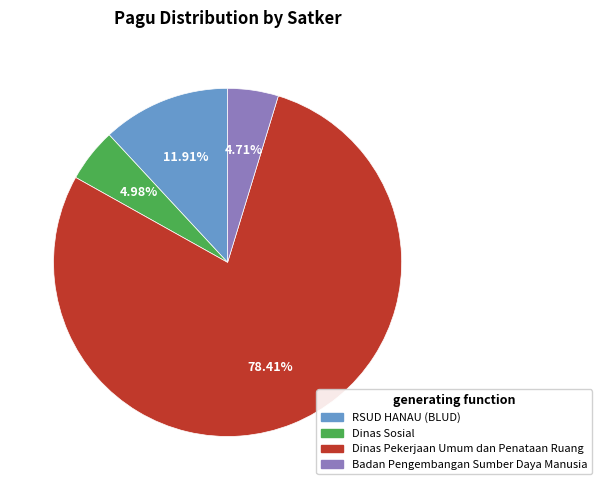

Combined, do Dinas Sosial and Badan Pengembangan Sumber Daya Manusia account for over 50%?

No